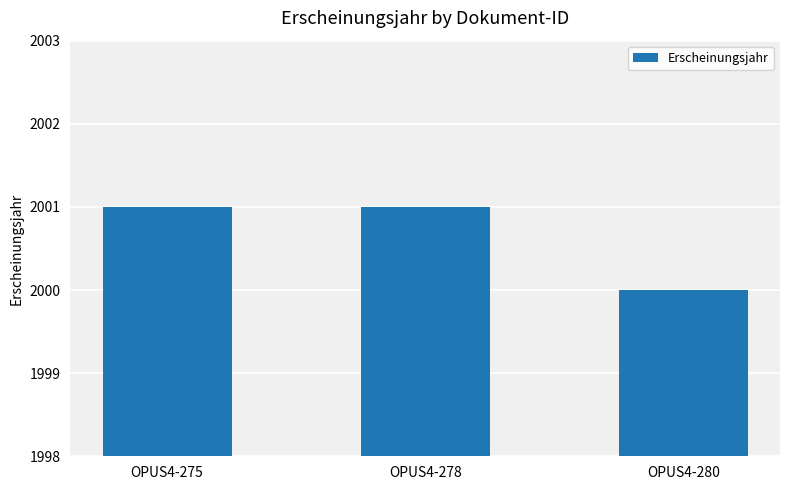

Approximately how many times larger is the value at OPUS4-278 compared to OPUS4-275?

1.0